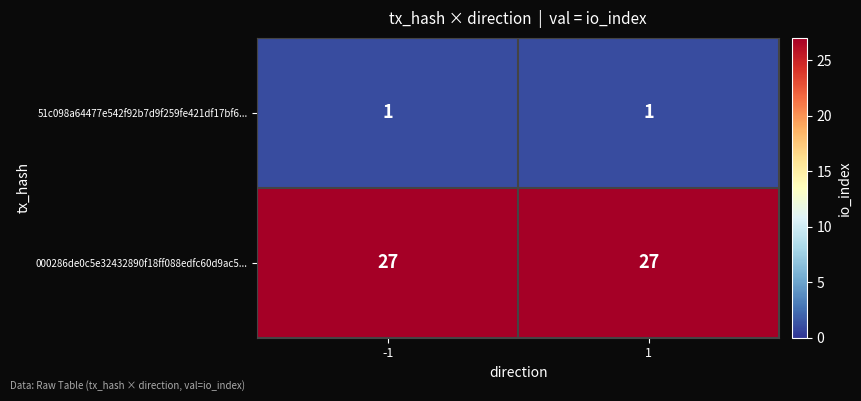

List the series in order of their peak value, lowest first.

51c098a64477e542f92b7d9f259fe421df17bf6..., 000286de0c5e32432890f18ff088edfc60d9ac5...